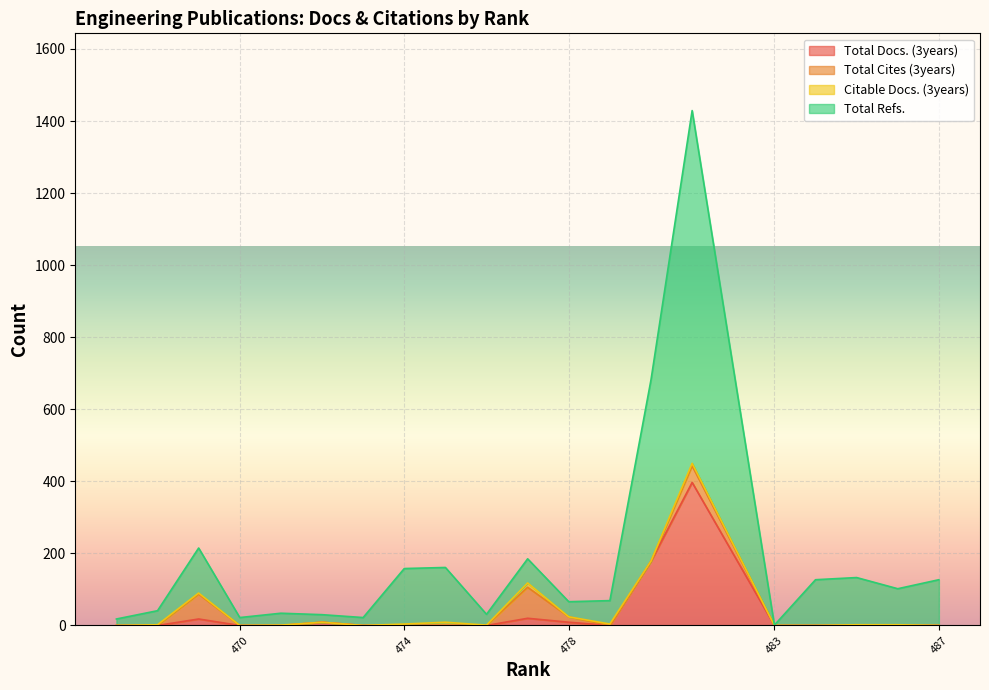

How many lines are shown in the chart?

4